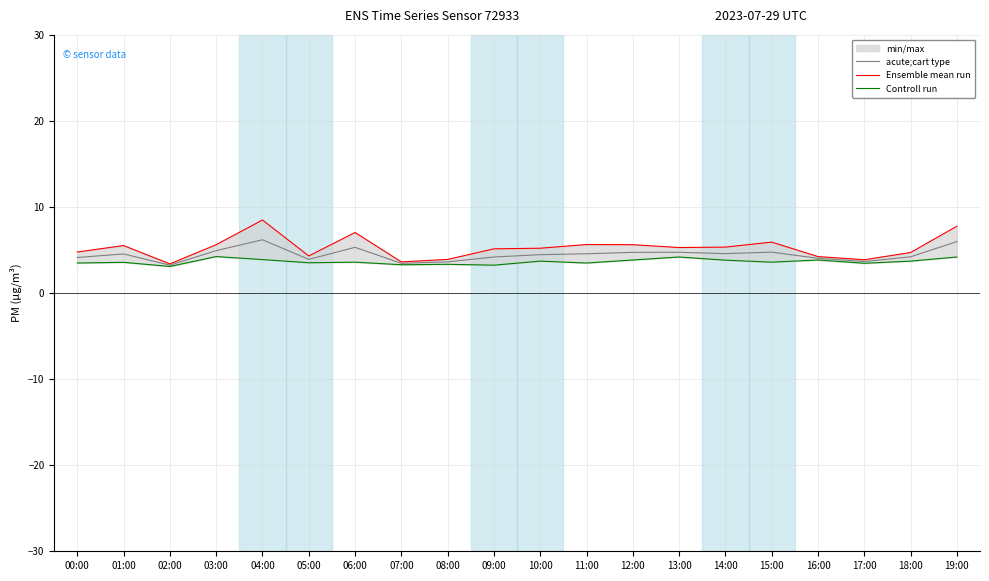

How many lines are shown in the chart?

3